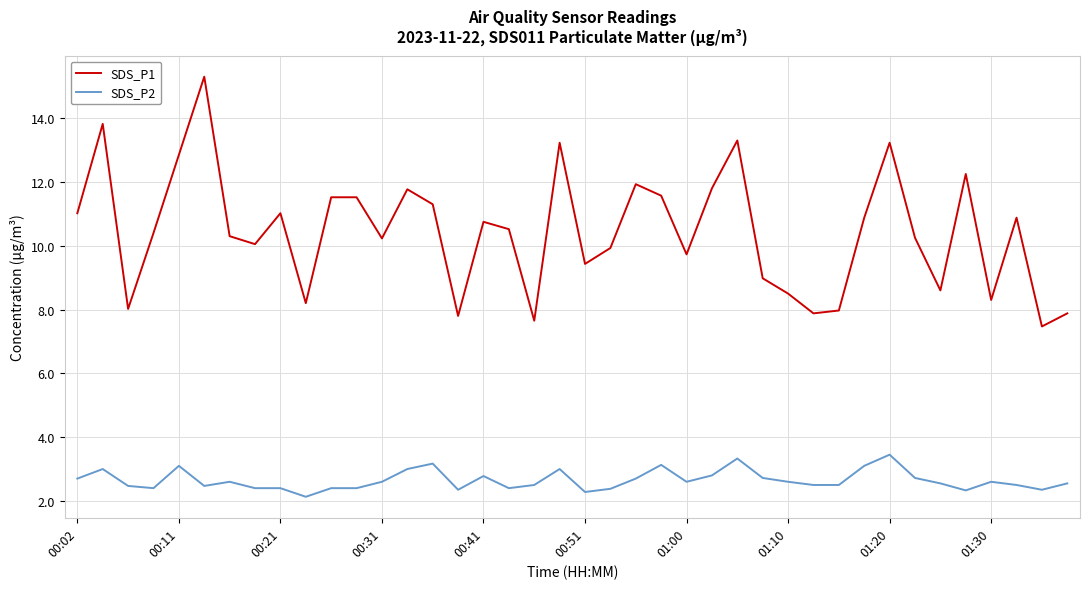

At how many categories does at least one series exceed 4?

40